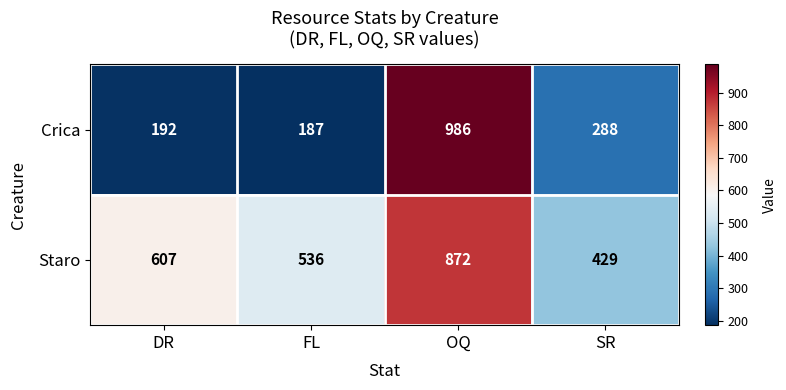

How many values in the Crica series are below 288?

2